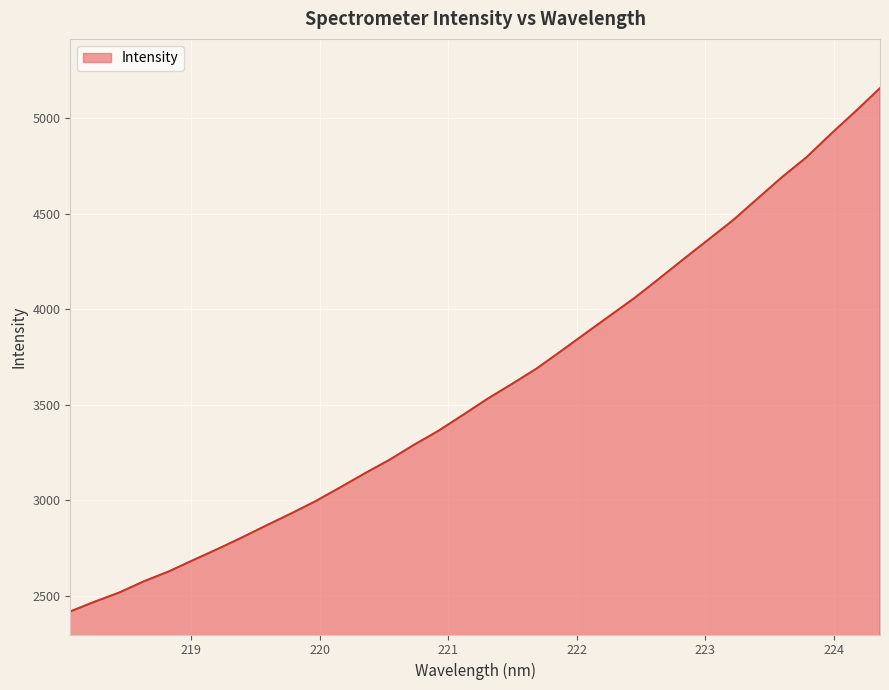

What is the greatest value displayed?

5159.0